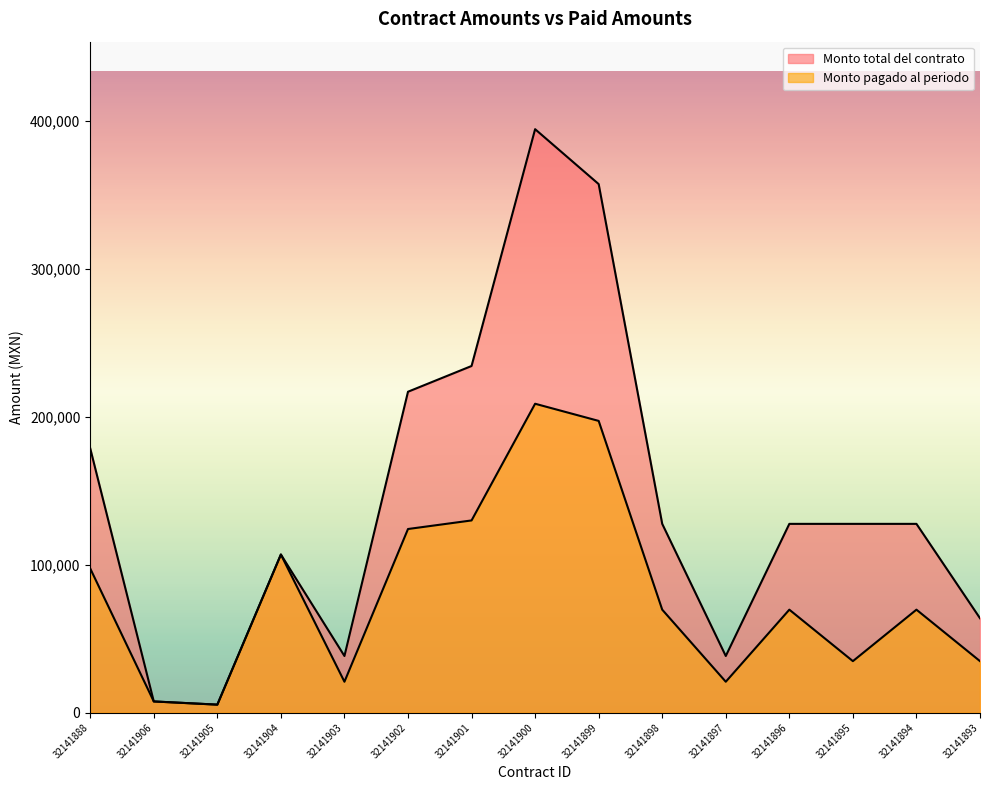

What is the difference between the maximum and minimum values in the Monto total del contrato series?

389000